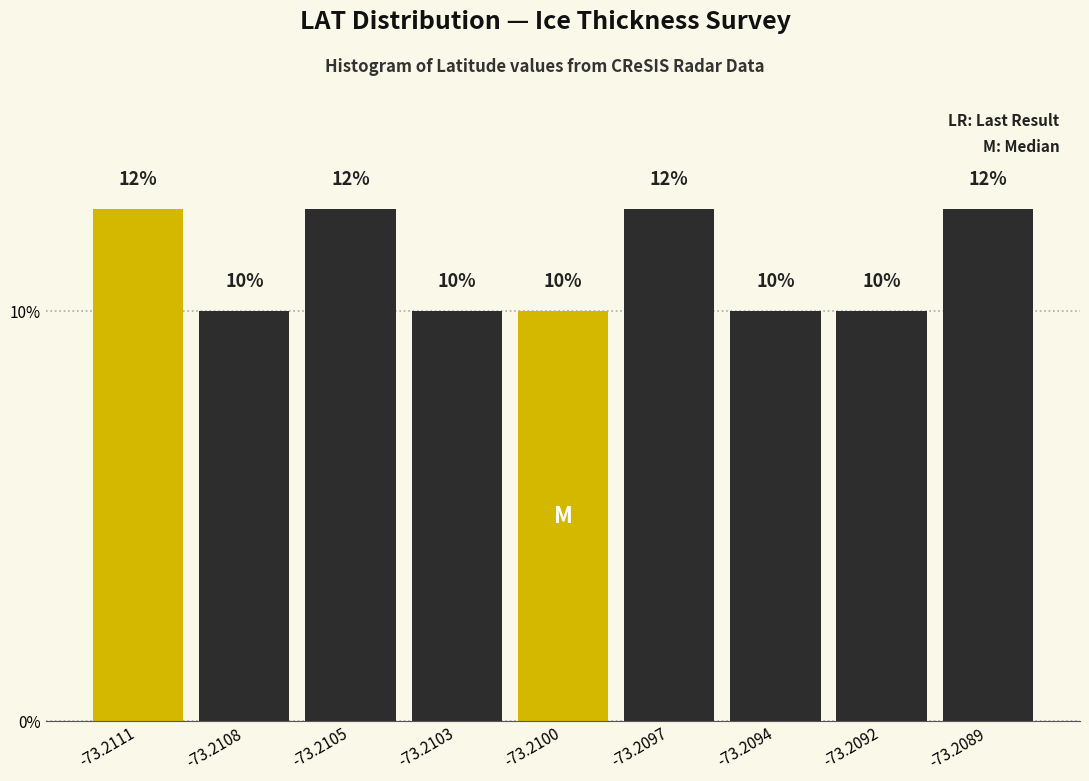

What is the greatest value displayed?

12.5